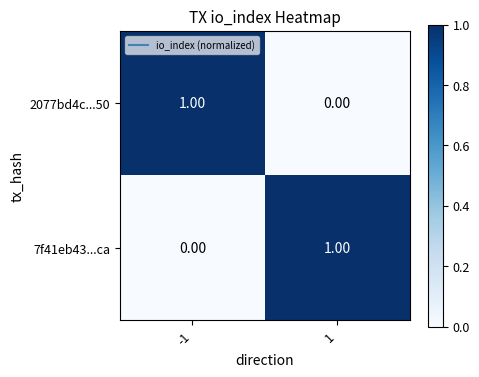

Is the value of 2077bd4c...50 at 1 greater than the value of 7f41eb43...ca at 1?

No